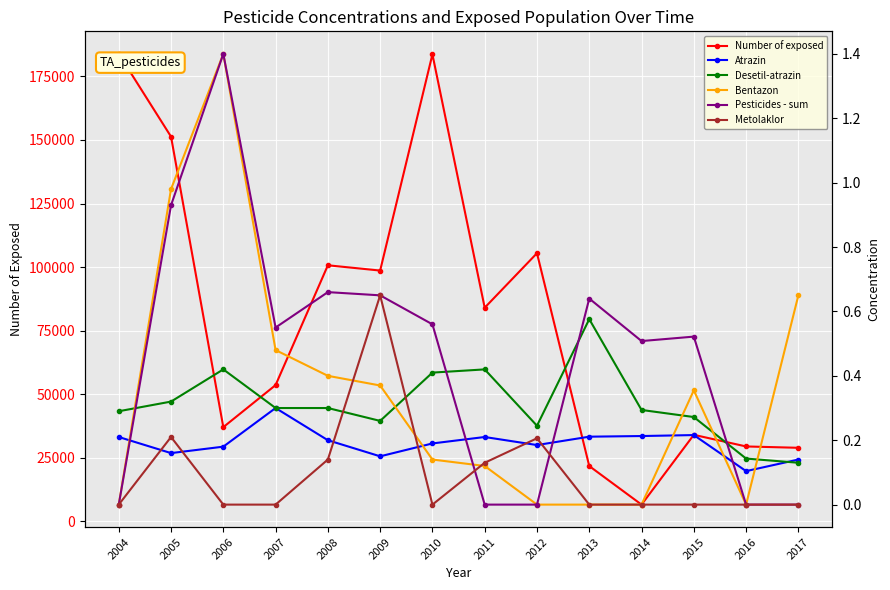

List the labels in order of Atrazin value, smallest first.

2016, 2017, 2009, 2005, 2006, 2012, 2010, 2008, 2004, 2011, 2013, 2014, 2015, 2007